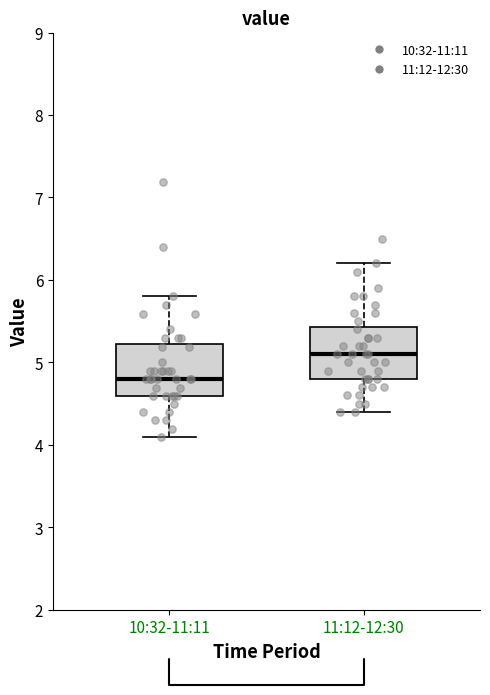

Which box's median line is the lowest?

10:32-11:11